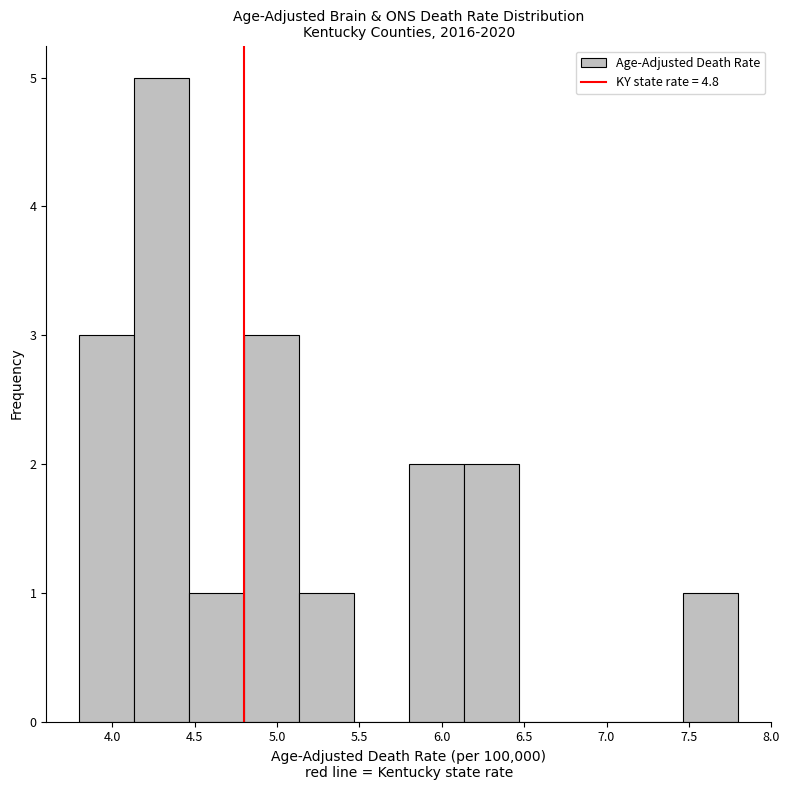

Which range on the x-axis has the tallest bar?

4.15 to 4.45